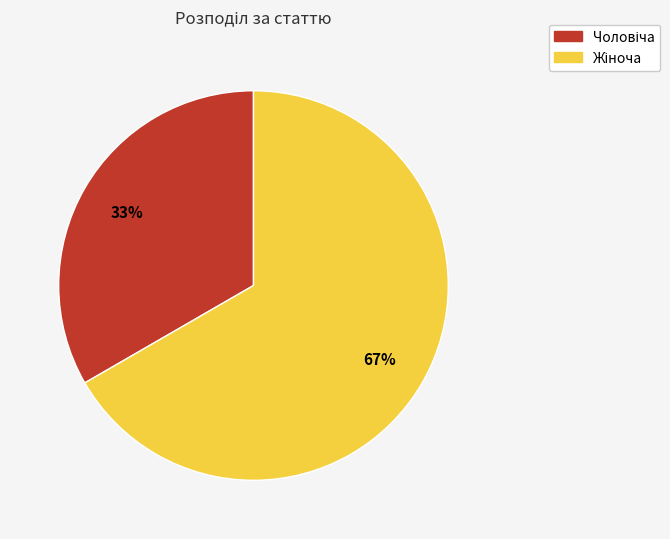

Is there any slice that represents more than half of the pie?

Yes